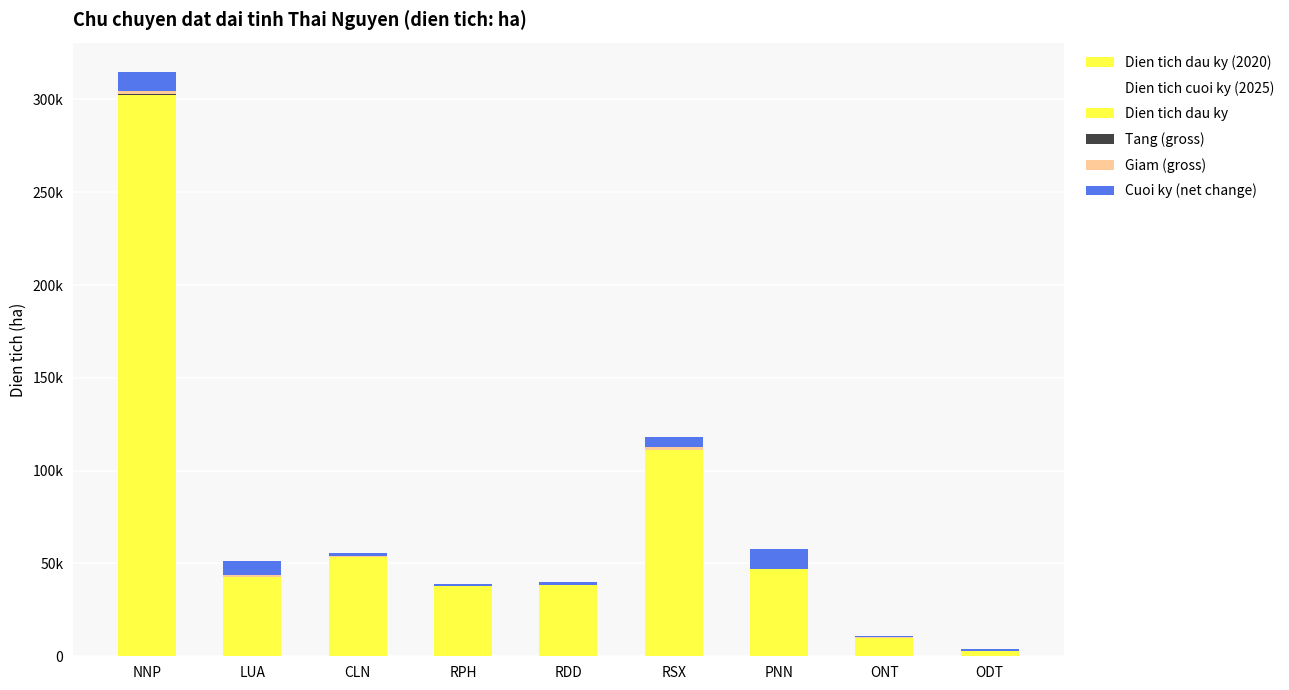

Reading right to left, extract all data points from this chart.

Dien tich dau ky (2020): ODT=2738.2	ONT=10055.5	PNN=46786.6	RSX=110990.1	RDD=38269.3	RPH=37937.5	CLN=53556.8	LUA=42521.8	NNP=302181.0
Dien tich cuoi ky (2025): ODT=4147.6	ONT=10998.8	PNN=57371.5	RSX=105122.3	RDD=36699.2	RPH=37353.4	CLN=55237.4	LUA=35277.5	NNP=291986.1
Dien tich dau ky: ODT=2738.2	ONT=10055.5	PNN=46786.6	RSX=110990.1	RDD=38269.3	RPH=37937.5	CLN=53556.8	LUA=42521.8	NNP=302181.0
Tang (gross): ODT=6.7	ONT=27.7	PNN=90.1	RSX=182.6	RDD=0.9	RPH=5.9	CLN=104.0	LUA=261.4	NNP=615.6
Giam (gross): ODT=20.1	ONT=88.5	PNN=270.4	RSX=1319.9	RDD=288.8	RPH=145.4	CLN=386.6	LUA=1086.6	NNP=1846.9
Cuoi ky (net change): ODT=1409.4	ONT=943.3	PNN=10584.9	RSX=5867.8	RDD=1570.1	RPH=584.1	CLN=1680.6	LUA=7244.3	NNP=10194.9